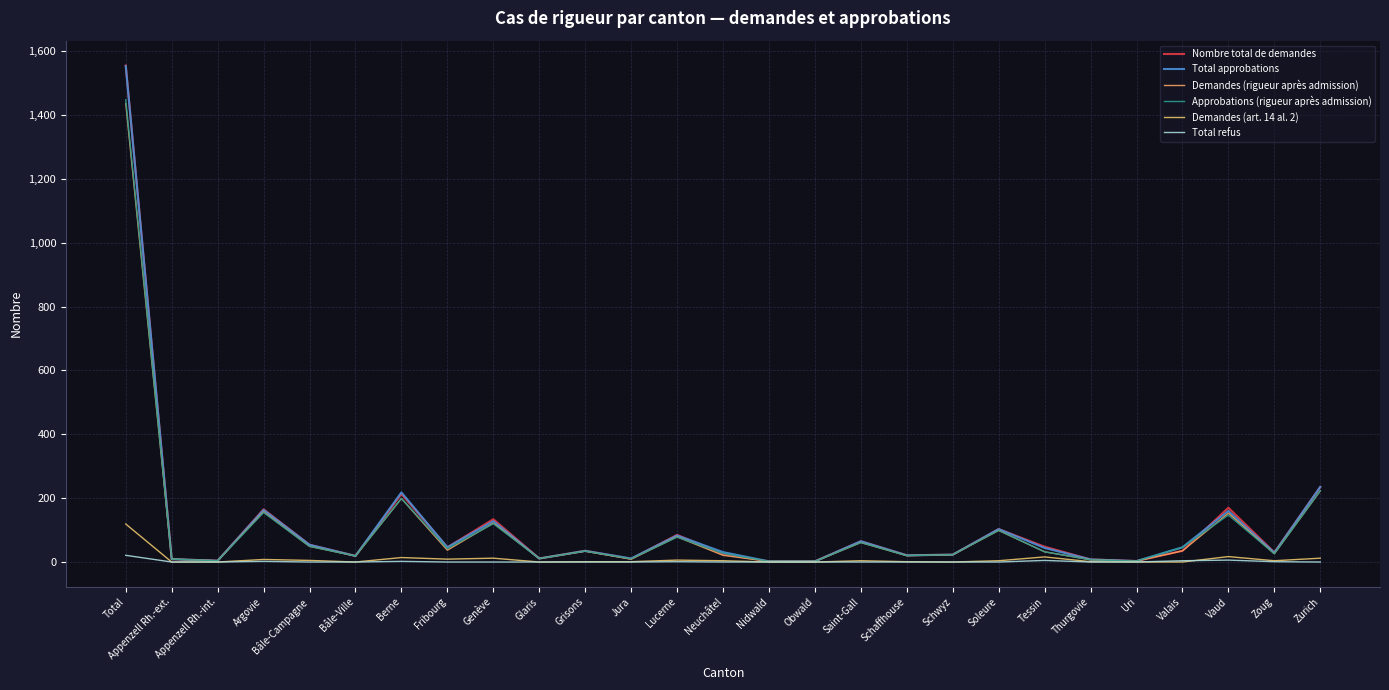

Reading left to right, list all the values displayed in this chart.

Nombre total de demandes: 1555	9	4	165	54	19	213	46	134	11	35	10	85	25	2	2	65	21	23	103	48	8	3	35	170	30	235
Total approbations: 1553	9	4	163	54	19	218	46	128	11	35	11	83	31	2	2	65	21	23	103	44	8	3	46	160	29	235
Demandes (rigueur après admission): 1436	9	4	157	49	19	199	37	122	11	34	9	79	21	2	2	61	20	23	99	32	7	3	35	153	26	223
Approbations (rigueur après admission): 1448	9	4	155	49	19	199	42	120	11	34	10	78	27	2	2	61	20	23	99	32	7	3	46	147	26	223
Demandes (art. 14 al. 2): 119	0	0	8	5	0	14	9	12	0	1	1	6	4	0	0	4	1	0	4	16	1	0	0	17	4	12
Total refus: 21	0	0	2	0	0	2	0	0	0	0	0	1	0	0	0	0	0	0	0	5	0	0	4	6	1	0